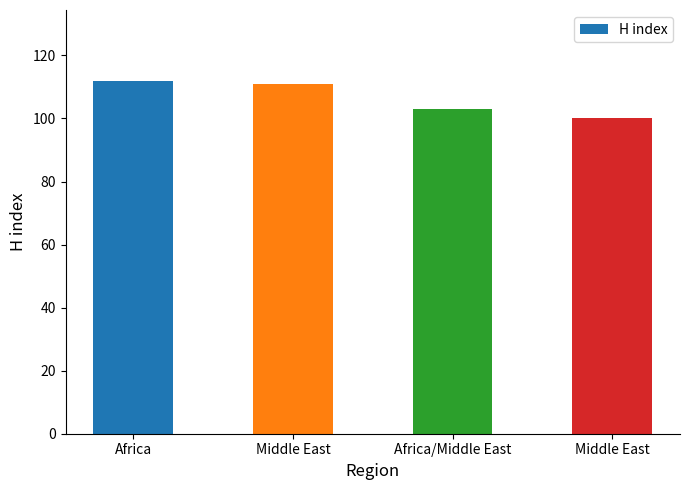

What is the label of the 2nd bar from the left?

Middle East